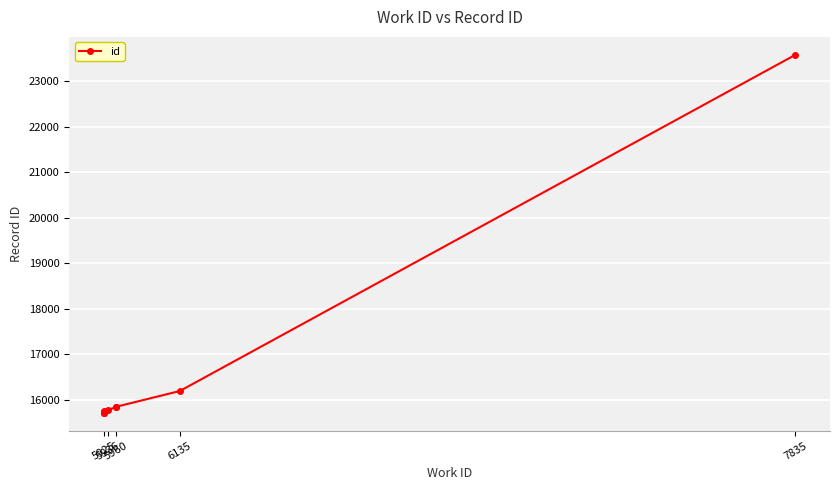

True or false: the data has more than 1 interior local peaks.

False